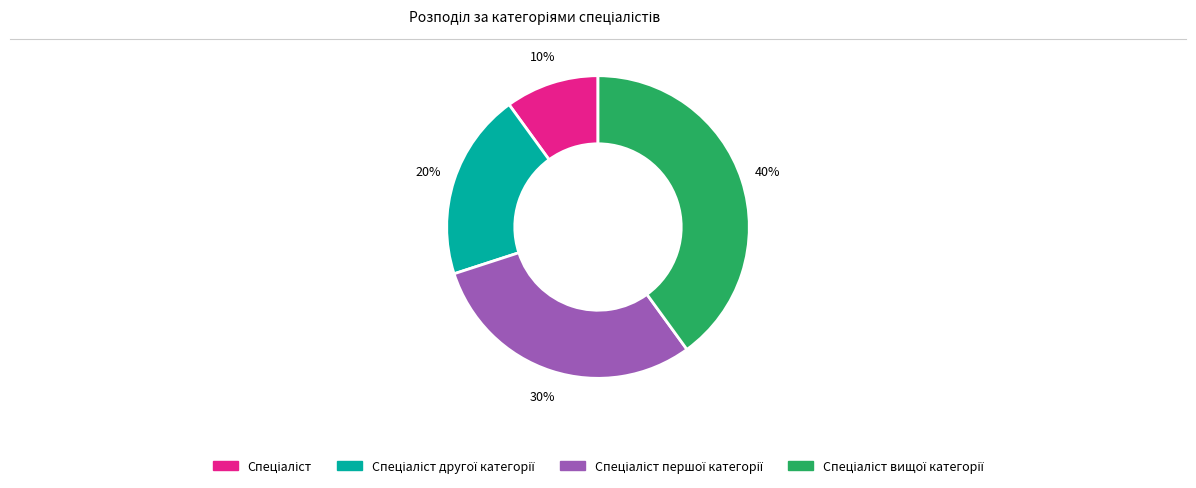

Is there a majority slice in this chart?

No